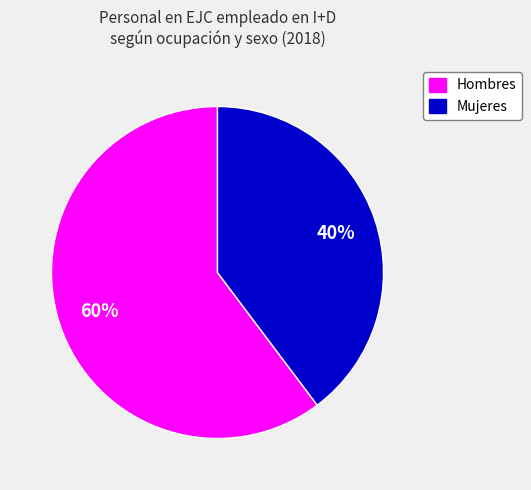

What percentage is the Mujeres slice, to the nearest percent?

40%